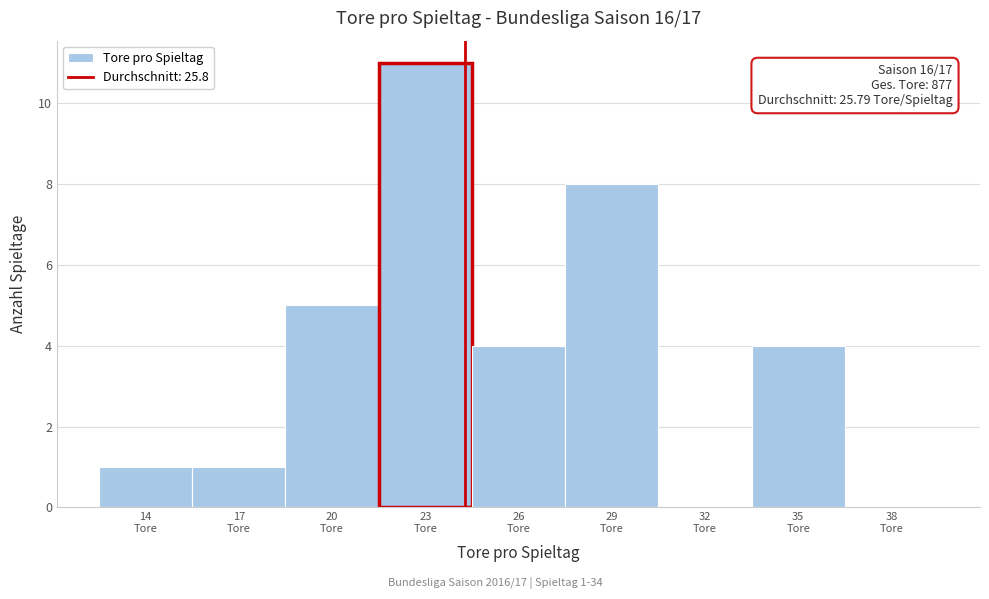

What is the greatest value displayed?

11